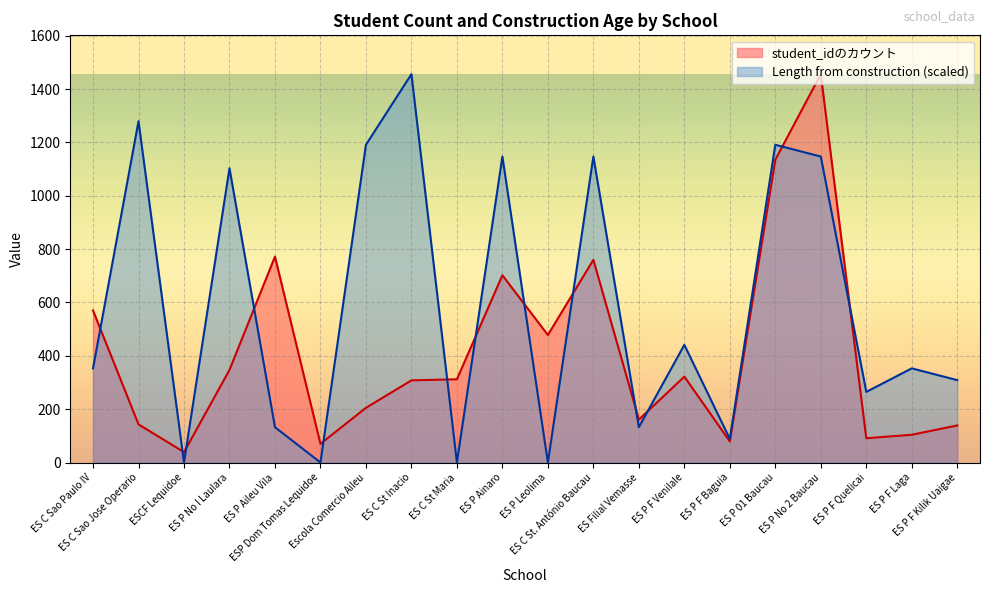

Which series has the largest total across all categories?

Length from construction (scaled)